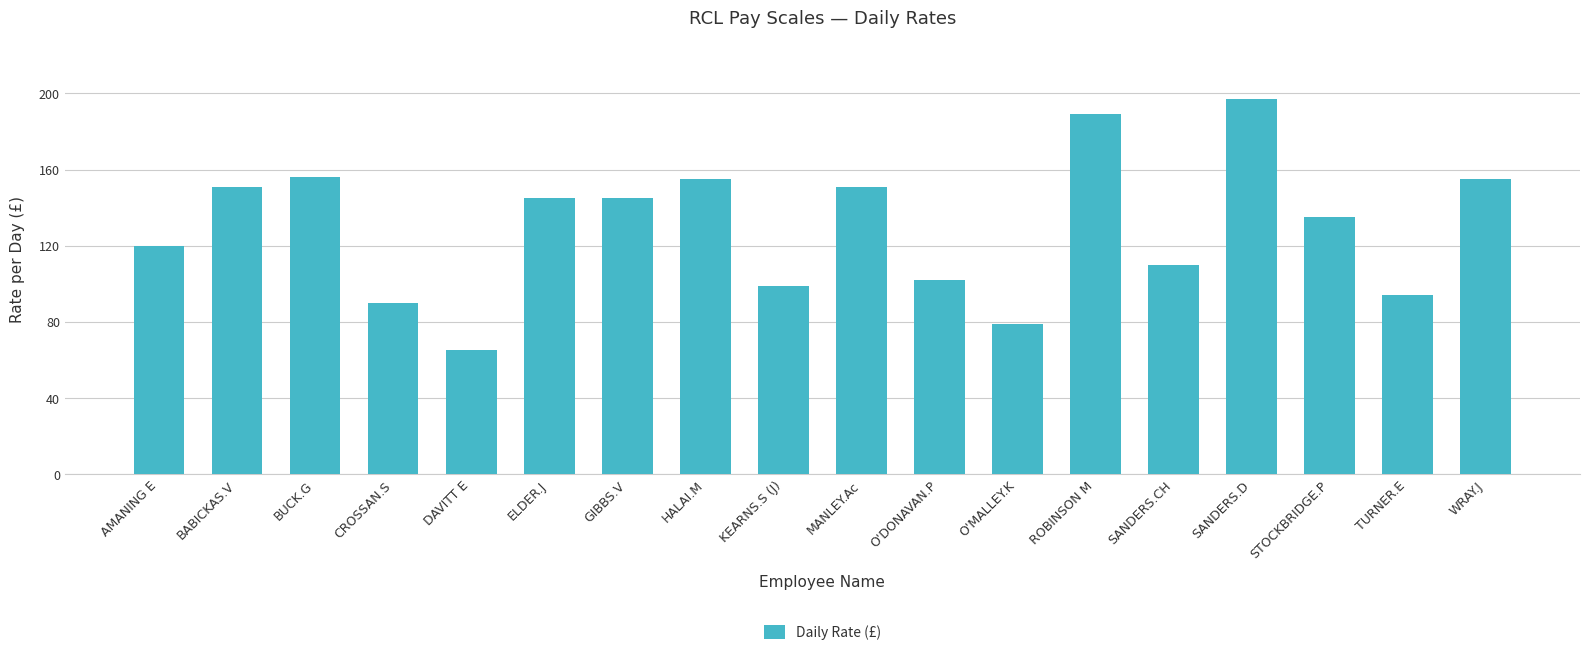

The value at BUCK.G is 90. True or false?

False